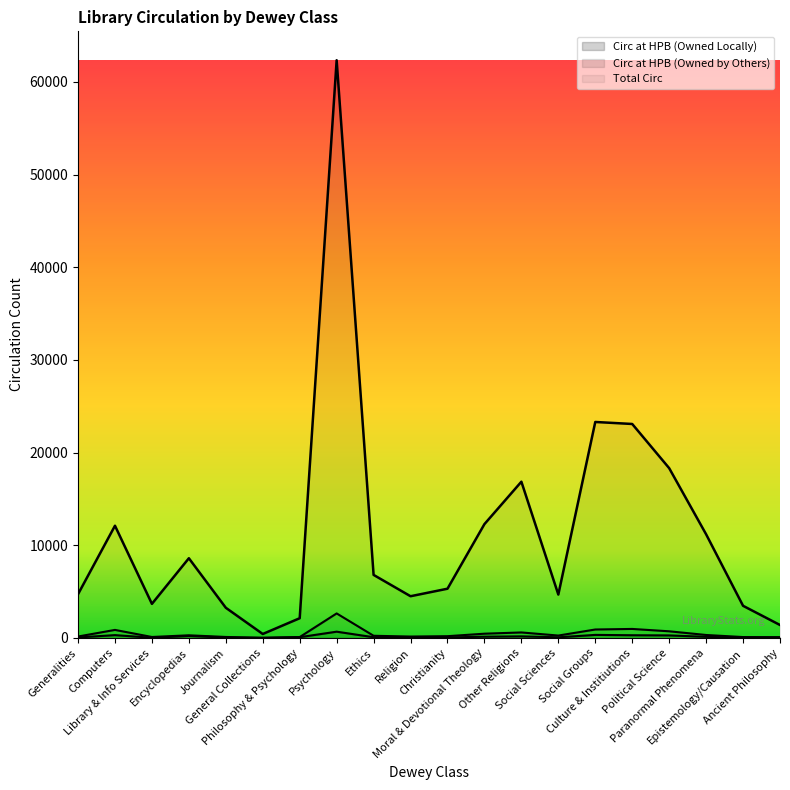

The value of Circ at HPB (Owned Locally) at Epistemology/Causation is 15. True or false?

False